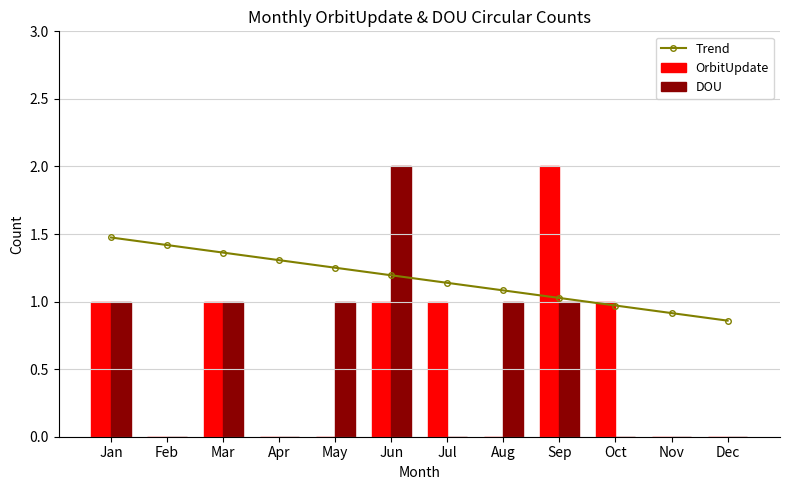

At which label does Trend first exceed 1?

Jan